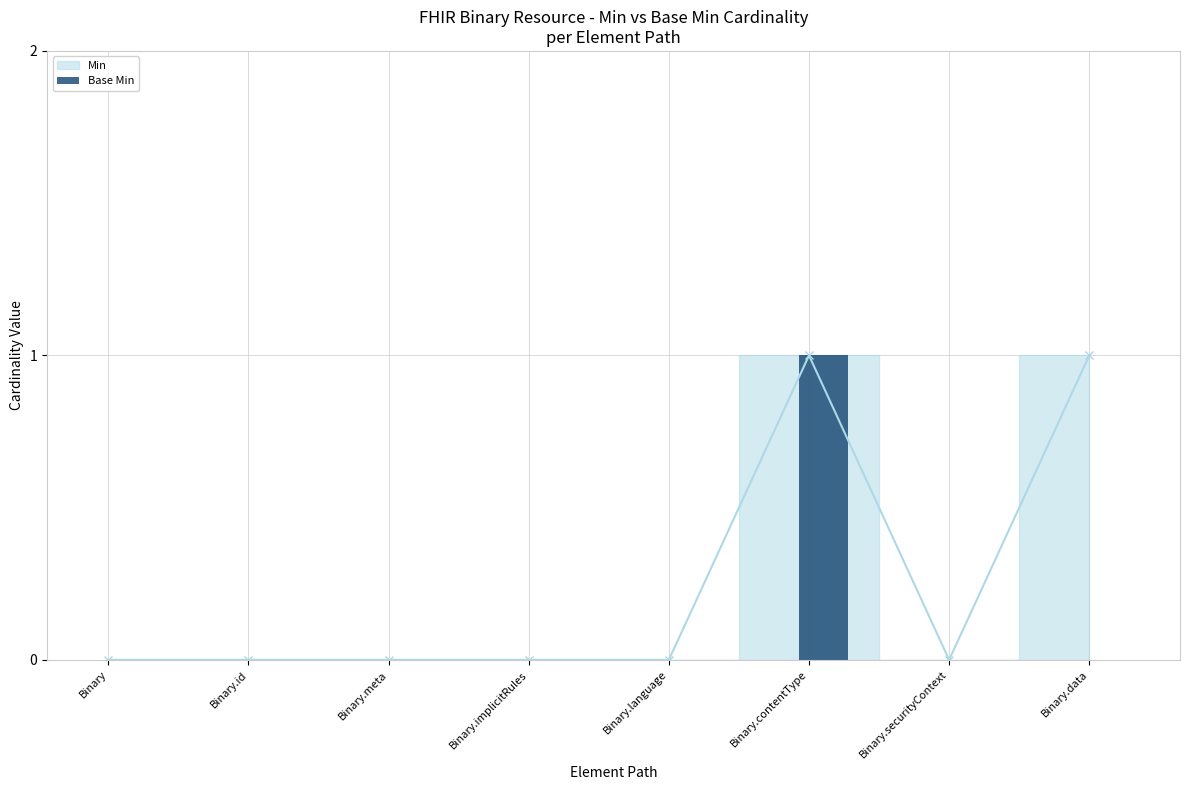

How many bars are there in total?

8